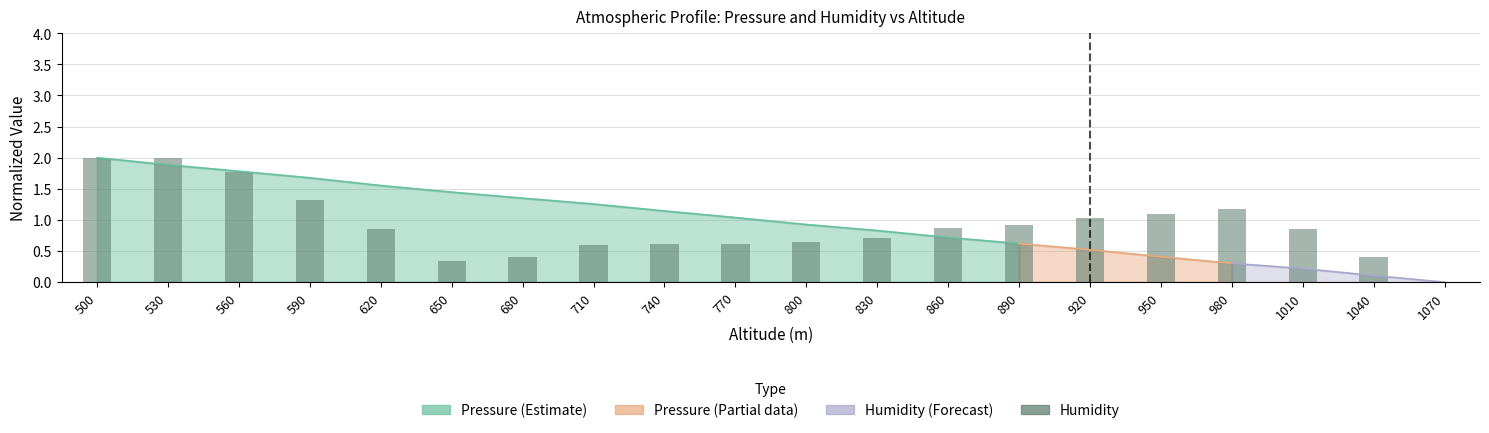

What is the sum of all values?

18.2